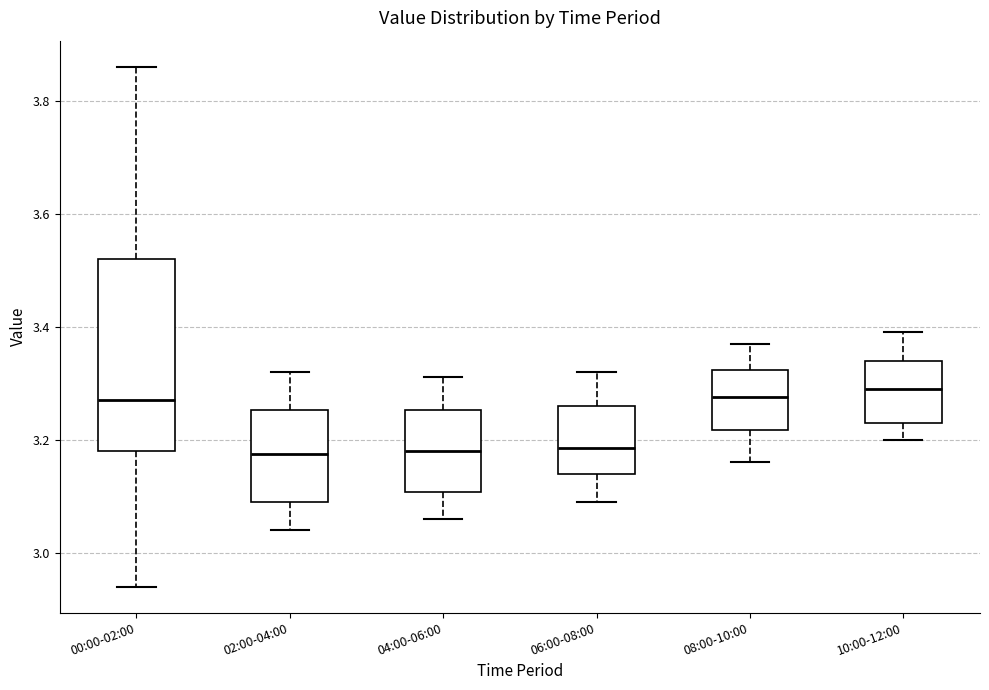

Reading left to right, transcribe this box plot: for each box, give where its median line is, the range the box spans, and where its two whiskers end, as read against the y-axis. The values are not printed on the chart, so give them approximately, as read against the axis.

00:00-02:00: median 3.28, box 3.18 to 3.52, whiskers 2.94 to 3.86
02:00-04:00: median 3.18, box 3.10 to 3.26, whiskers 3.04 to 3.32
04:00-06:00: median 3.18, box 3.10 to 3.26, whiskers 3.06 to 3.32
06:00-08:00: median 3.18, box 3.14 to 3.26, whiskers 3.10 to 3.32
08:00-10:00: median 3.28, box 3.22 to 3.32, whiskers 3.16 to 3.38
10:00-12:00: median 3.30, box 3.24 to 3.34, whiskers 3.20 to 3.40